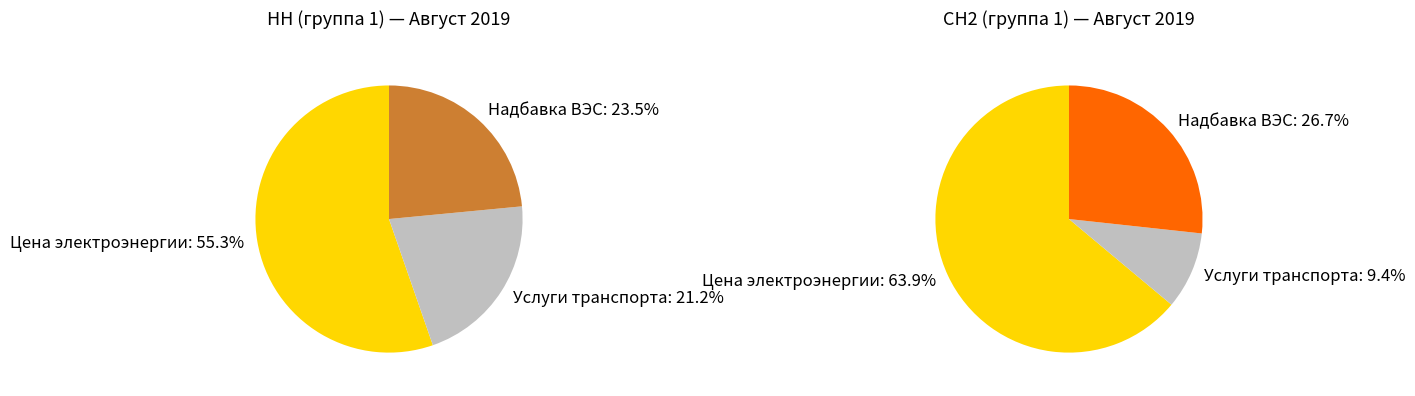

To the nearest percent, what portion does 2 represent?

23%